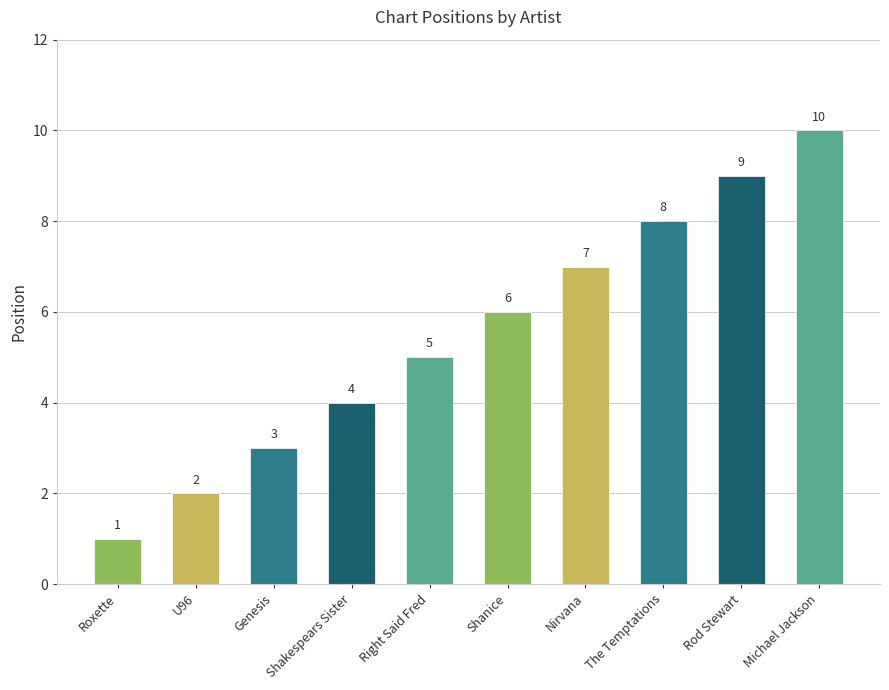

Reading right to left, what are all the values shown in this chart?

10	9	8	7	6	5	4	3	2	1